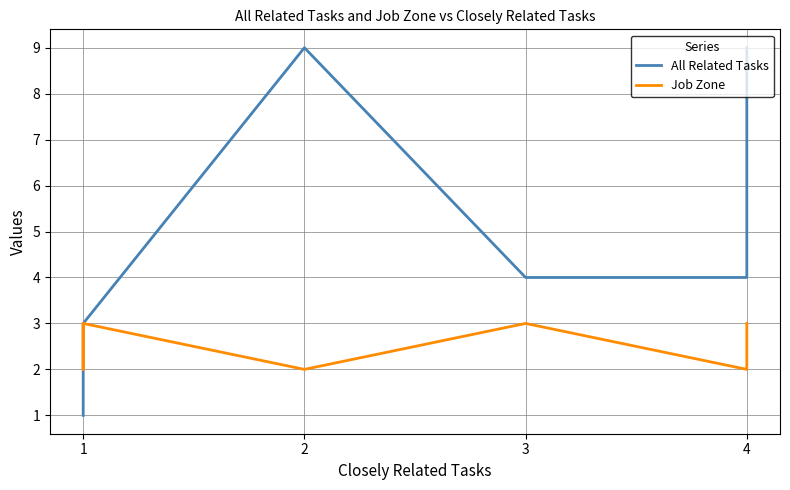

What is the difference between the second highest and minimum values in the Job Zone series?

1